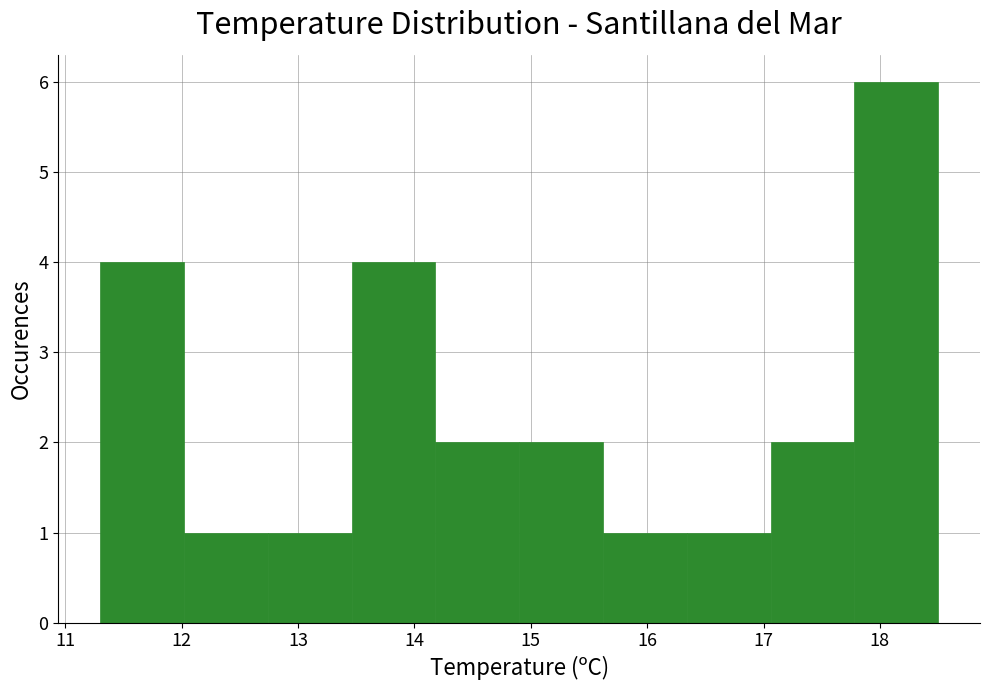

Reading left to right, list every bar in this chart as the range it spans on the x-axis followed by its height. Neither the bar edges nor the heights are printed on the chart, so give them approximately, as read against the axes.

11.30 to 12.02: 4
12.02 to 12.74: 1
12.74 to 13.46: 1
13.46 to 14.18: 4
14.18 to 14.90: 2
14.90 to 15.62: 2
15.62 to 16.34: 1
16.34 to 17.06: 1
17.06 to 17.78: 2
17.78 to 18.50: 6